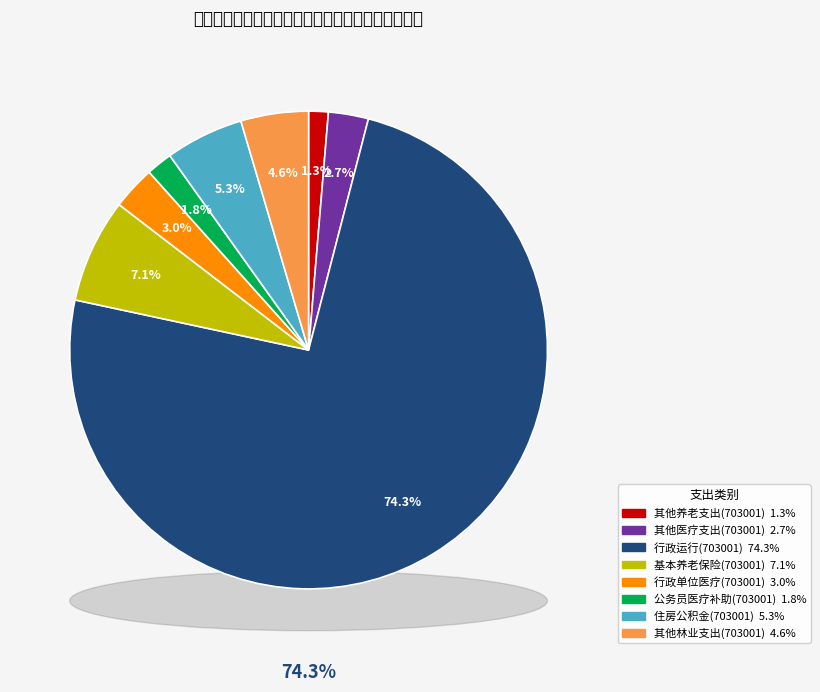

How many segments does this pie chart have?

8